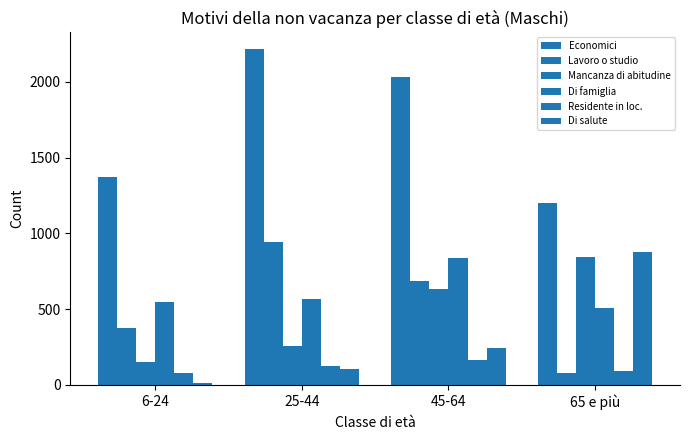

At which label is Residente in loc. closest to 121?

25-44